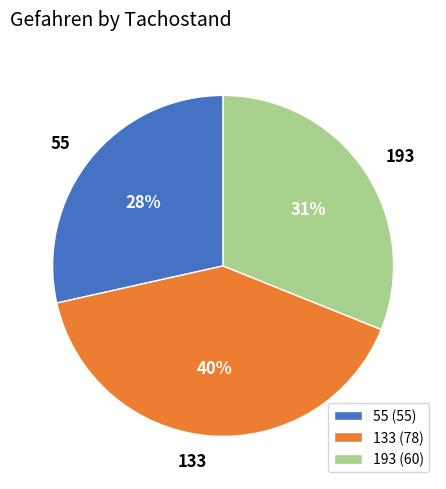

Combined, do 133 and 193 account for over 50%?

Yes